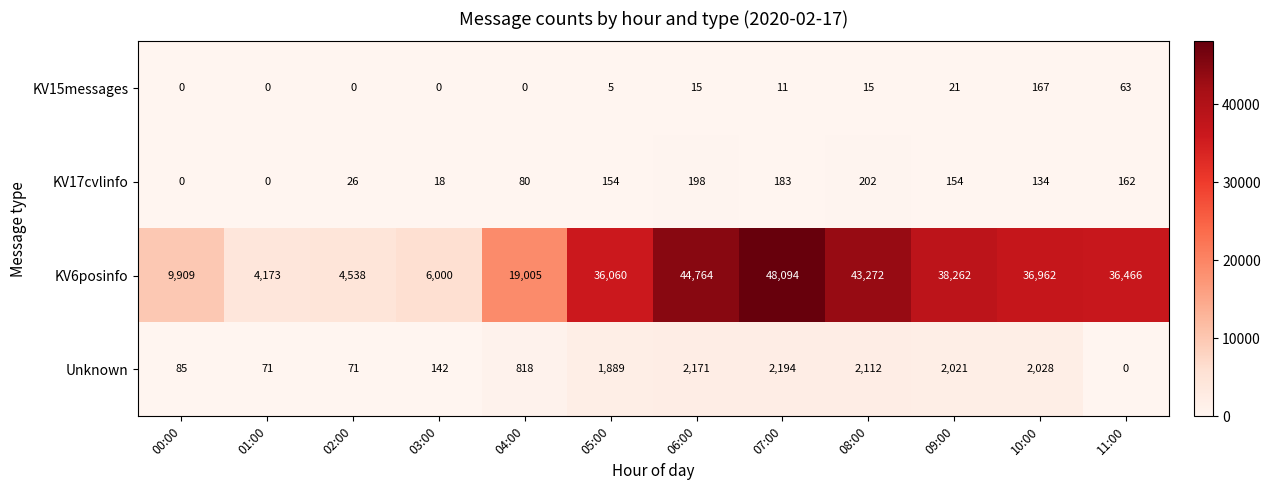

Where is Unknown nearest to the value 1097?

04:00